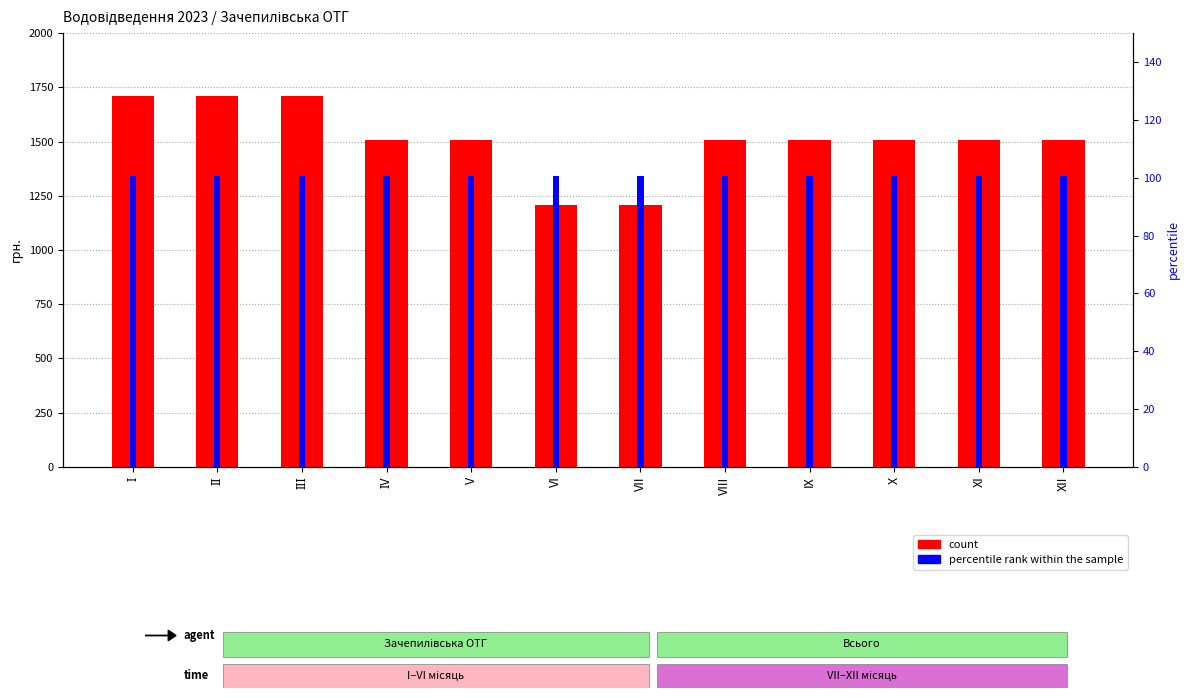

What is the label of the 2nd bar from the left?

ІІ